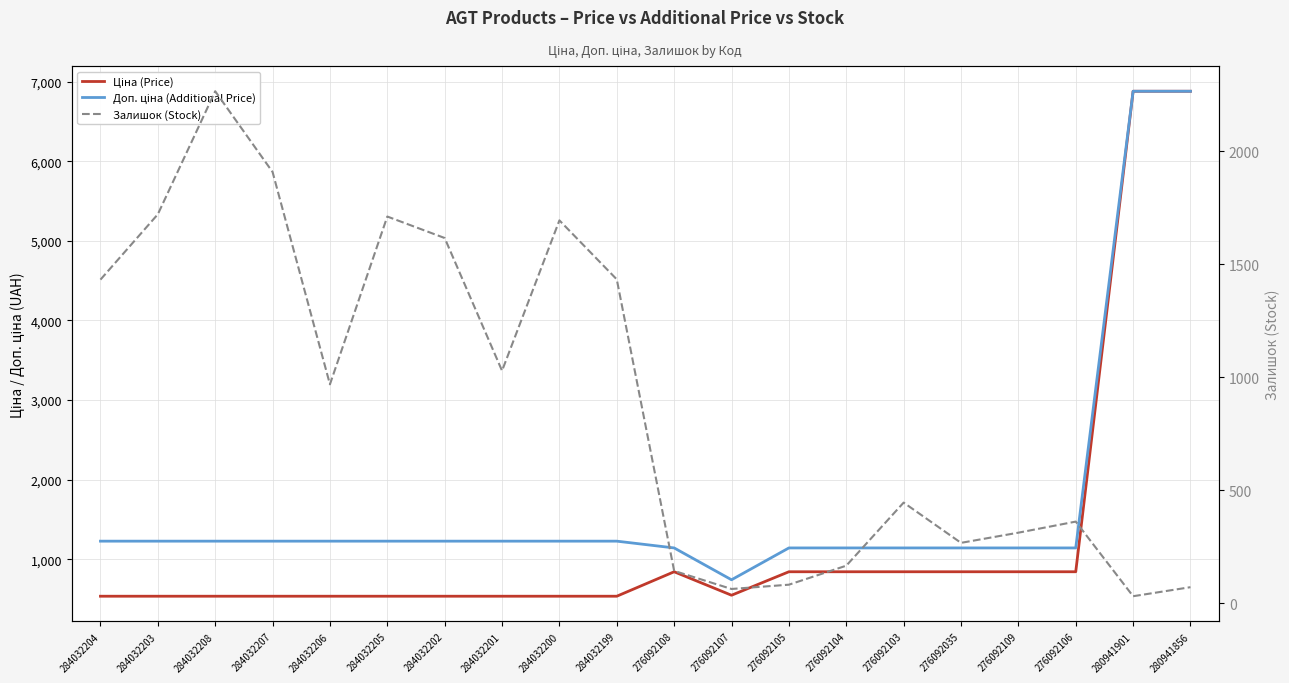

Rank the series by their average value, from lowest to highest.

Залишок (Stock), Ціна (Price), Доп. ціна (Additional Price)